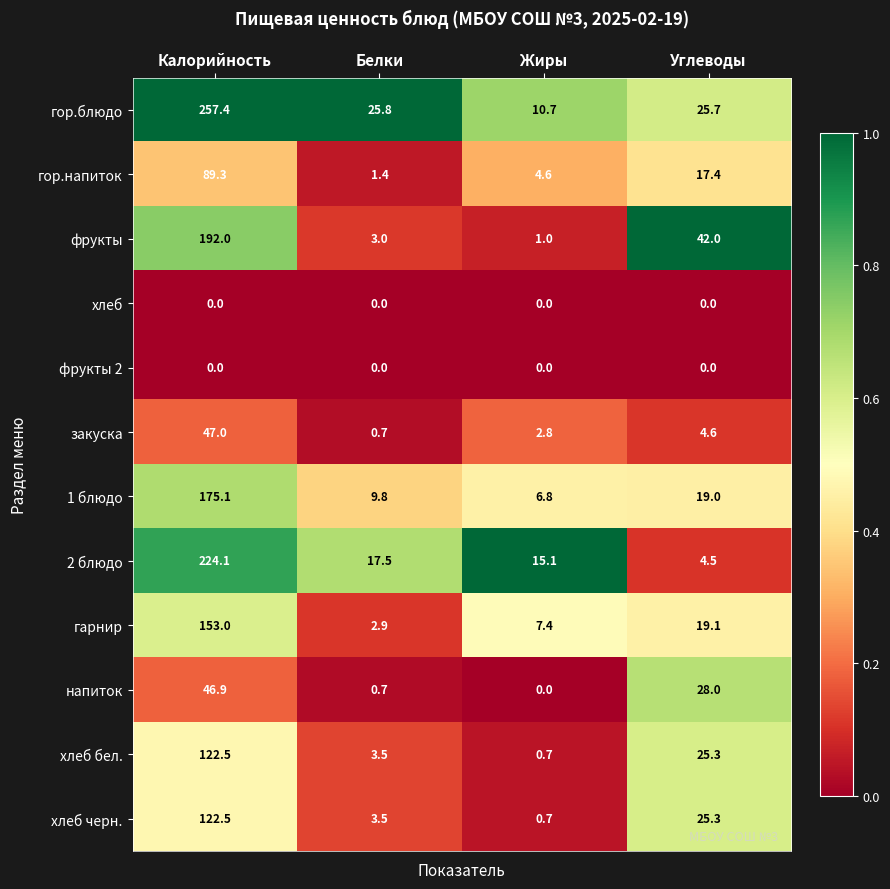

How many categories are shown in the chart?

4